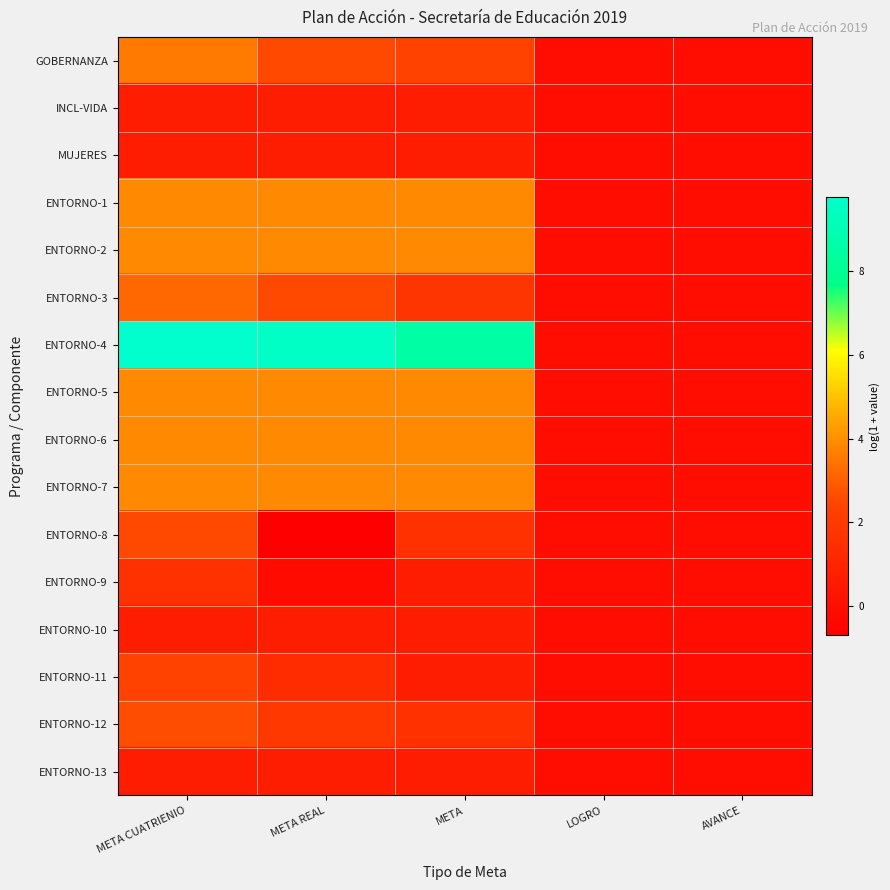

Reading right to left, transcribe all the data shown in this chart.

GOBERNANZA: AVANCE=-0.0	LOGRO=-0.0	META=2.4	META REAL=2.6	META CUATRIENIO=3.6
INCL-VIDA: AVANCE=-0.0	LOGRO=-0.0	META=0.7	META REAL=0.7	META CUATRIENIO=0.7
MUJERES: AVANCE=-0.0	LOGRO=-0.0	META=0.7	META REAL=0.7	META CUATRIENIO=0.7
ENTORNO-1: AVANCE=-0.0	LOGRO=-0.0	META=3.9	META REAL=3.9	META CUATRIENIO=3.9
ENTORNO-2: AVANCE=-0.0	LOGRO=-0.0	META=3.9	META REAL=3.9	META CUATRIENIO=3.9
ENTORNO-3: AVANCE=-0.0	LOGRO=-0.0	META=1.8	META REAL=2.6	META CUATRIENIO=3.2
ENTORNO-4: AVANCE=-0.0	LOGRO=-0.0	META=8.6	META REAL=9.5	META CUATRIENIO=9.8
ENTORNO-5: AVANCE=-0.0	LOGRO=-0.0	META=3.9	META REAL=3.9	META CUATRIENIO=3.9
ENTORNO-6: AVANCE=-0.0	LOGRO=-0.0	META=3.9	META REAL=3.9	META CUATRIENIO=3.9
ENTORNO-7: AVANCE=-0.0	LOGRO=-0.0	META=3.9	META REAL=3.9	META CUATRIENIO=3.9
ENTORNO-8: AVANCE=-0.0	LOGRO=-0.0	META=1.6	META REAL=-0.7	META CUATRIENIO=2.6
ENTORNO-9: AVANCE=-0.0	LOGRO=-0.0	META=0.7	META REAL=-0.2	META CUATRIENIO=1.6
ENTORNO-10: AVANCE=-0.0	LOGRO=-0.0	META=0.7	META REAL=0.7	META CUATRIENIO=0.7
ENTORNO-11: AVANCE=-0.0	LOGRO=-0.0	META=0.7	META REAL=1.4	META CUATRIENIO=2.4
ENTORNO-12: AVANCE=-0.0	LOGRO=-0.0	META=1.6	META REAL=1.9	META CUATRIENIO=2.6
ENTORNO-13: AVANCE=-0.0	LOGRO=-0.0	META=0.7	META REAL=0.7	META CUATRIENIO=0.7